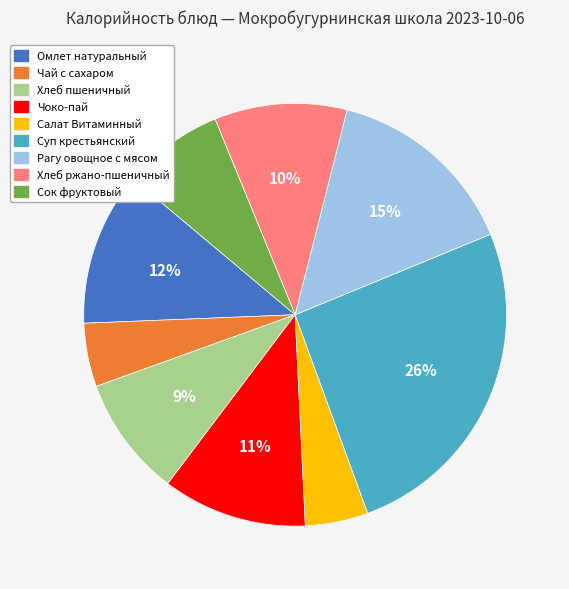

Between Сок фруктовый and Чай с сахаром, which is larger?

Сок фруктовый